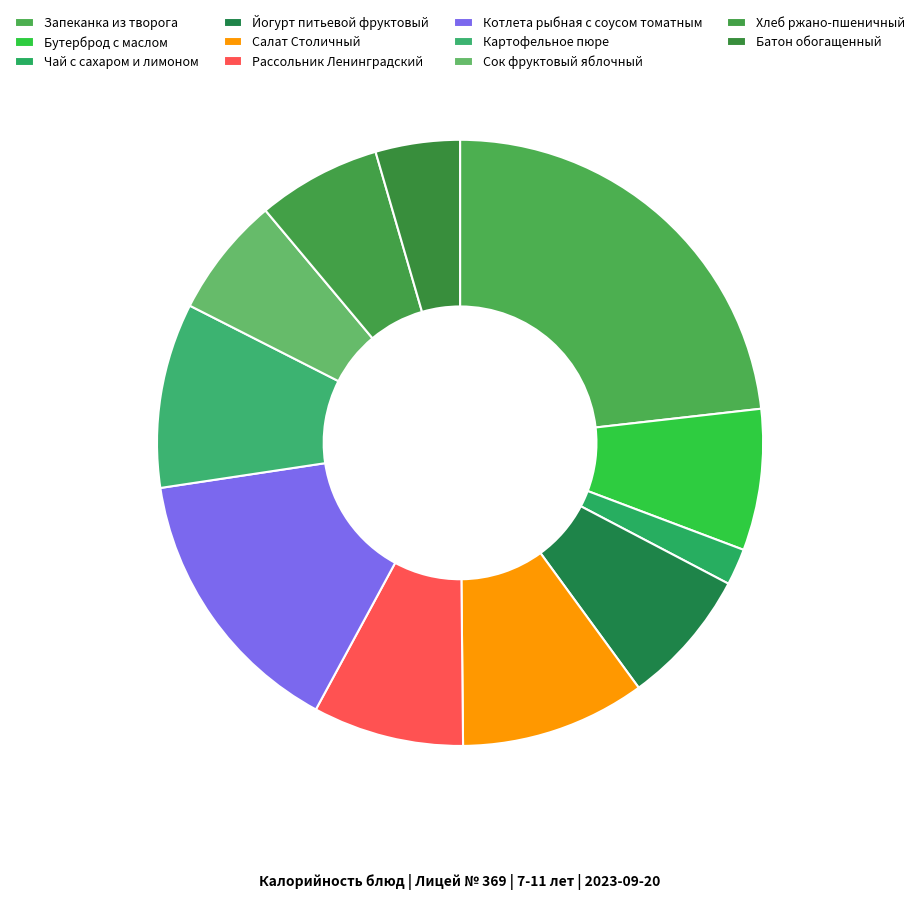

Count the number of slices in the pie.

11